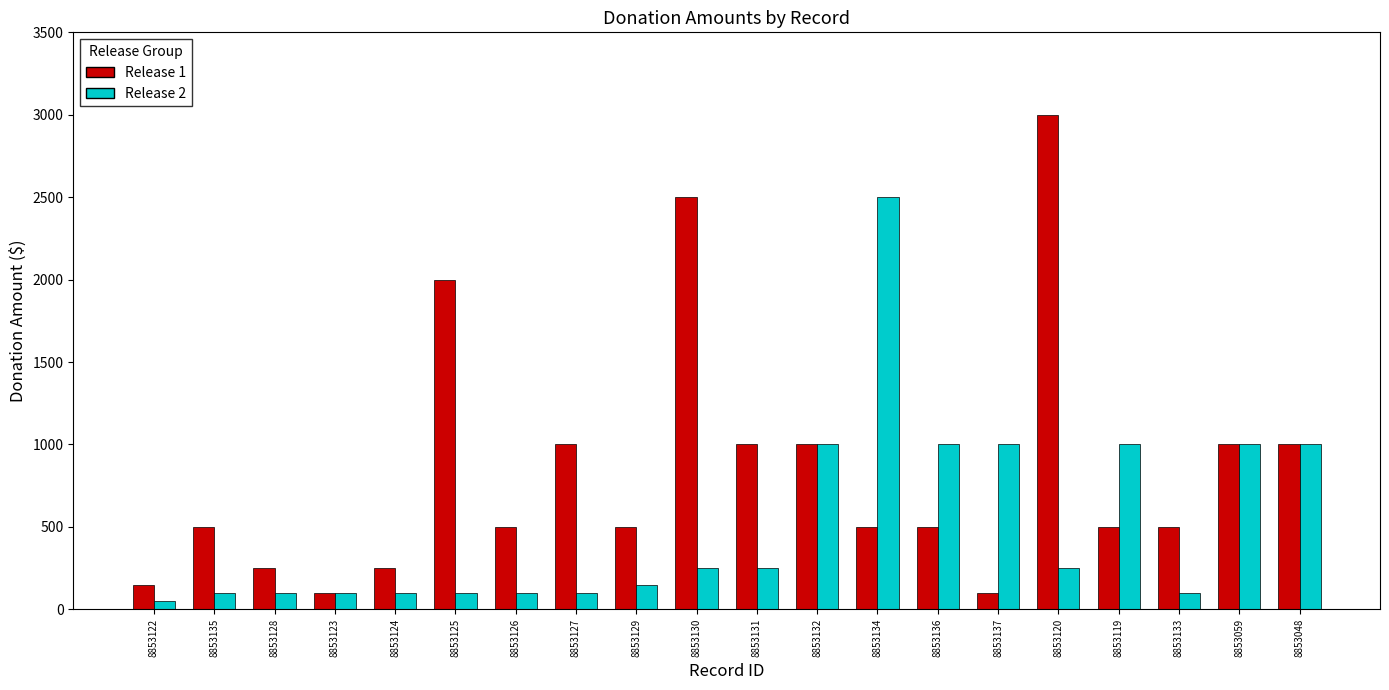

The Release 1 series shows 250 at 8853128. True or false?

True